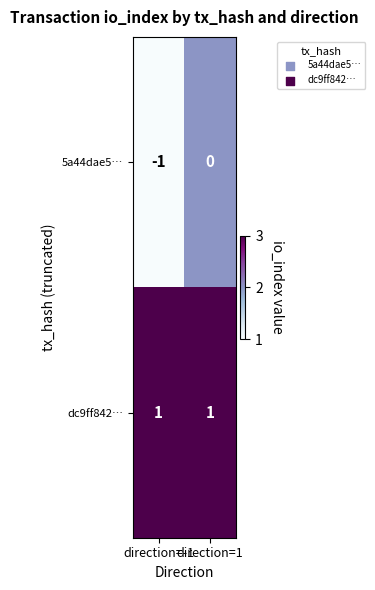

List the series in order of their peak value, lowest first.

5a44dae5…, dc9ff842…